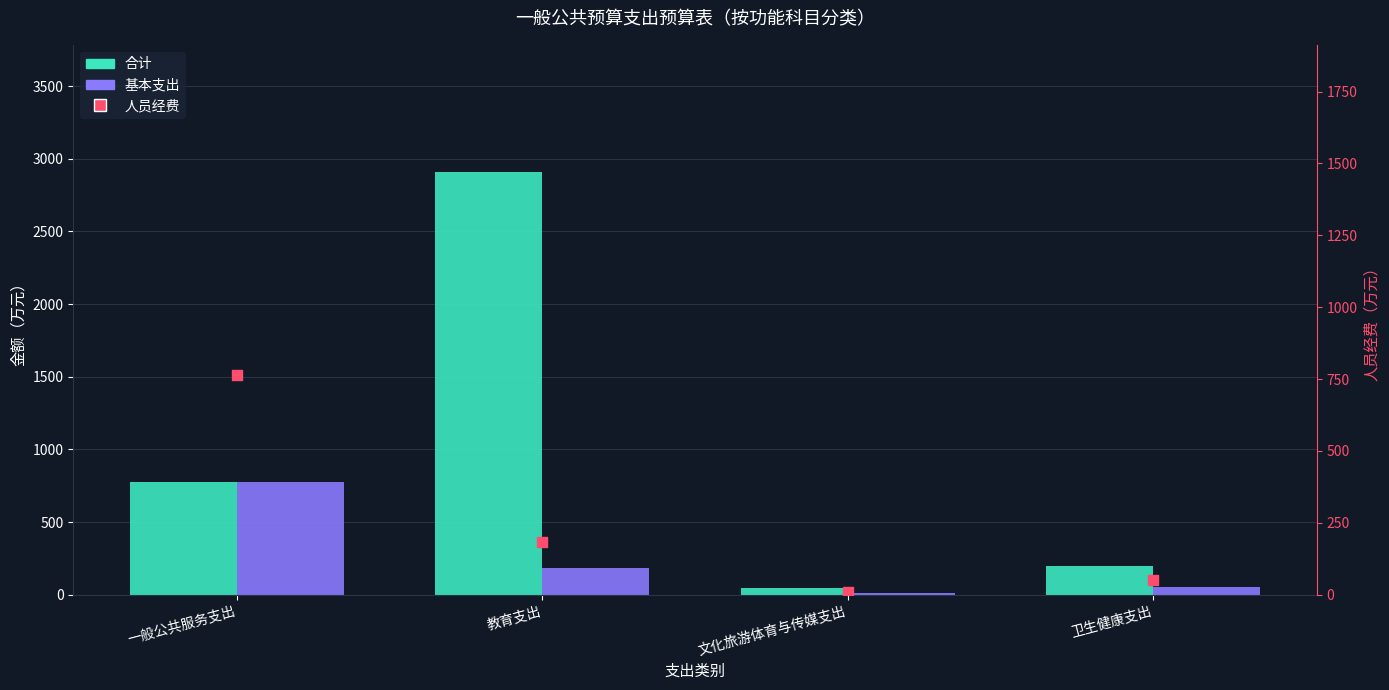

Which series reaches the maximum Y coordinate?

合计